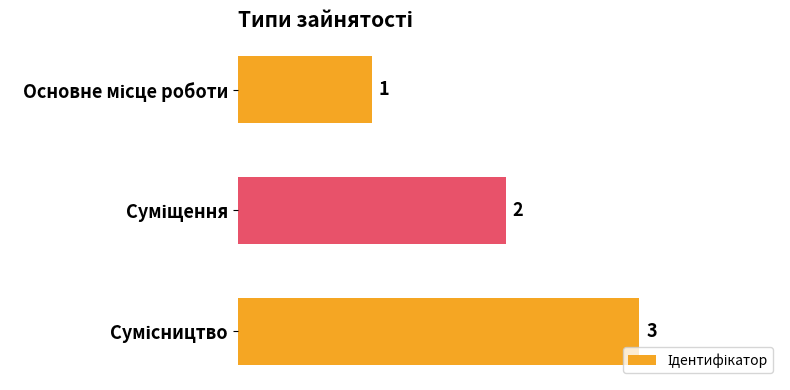

What is the average value?

2